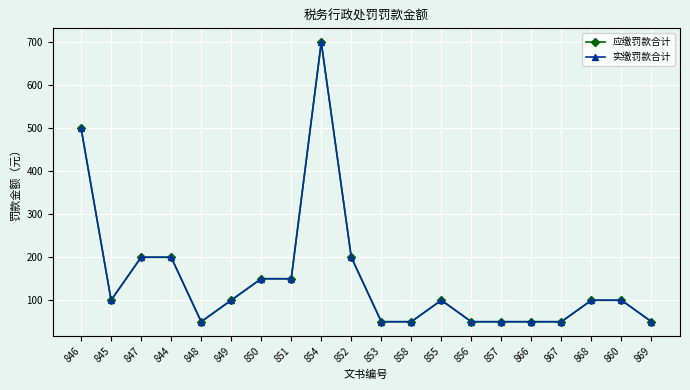

What is the difference between the second highest and minimum values in the 应缴罚款合计 series?

450